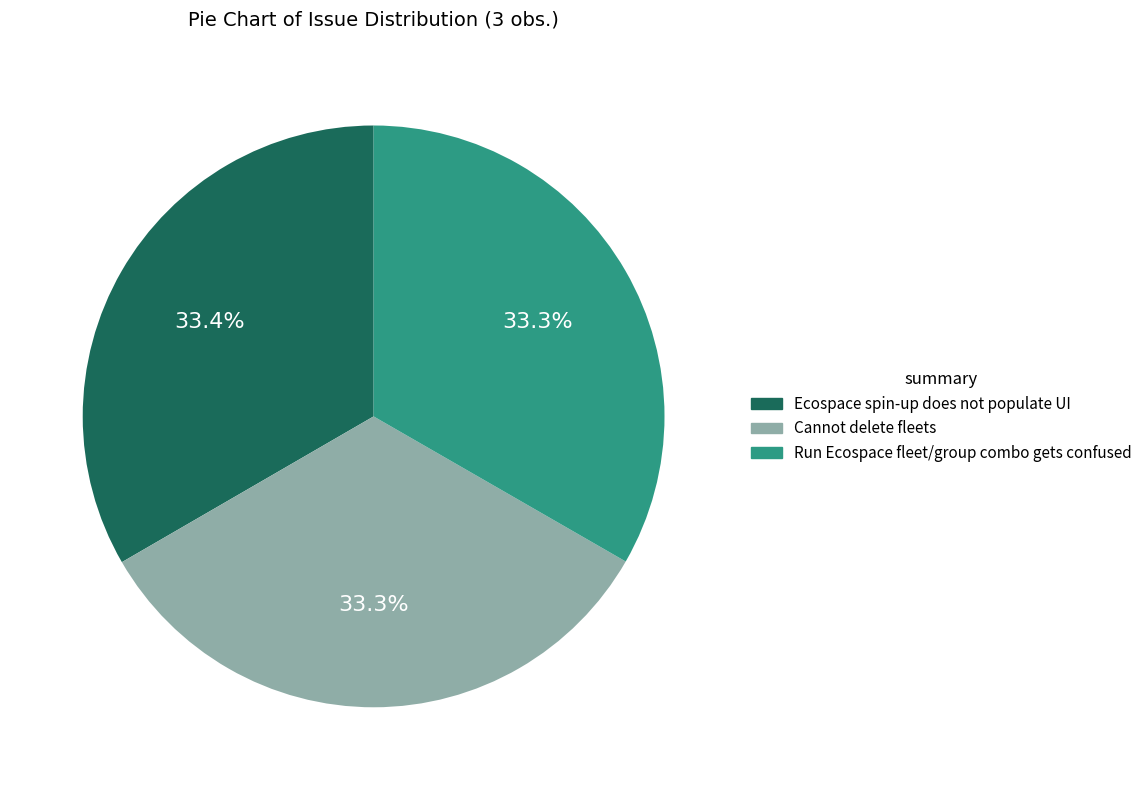

Is it true that Ecospace spin-up does not populate UI is 33% of the pie?

True